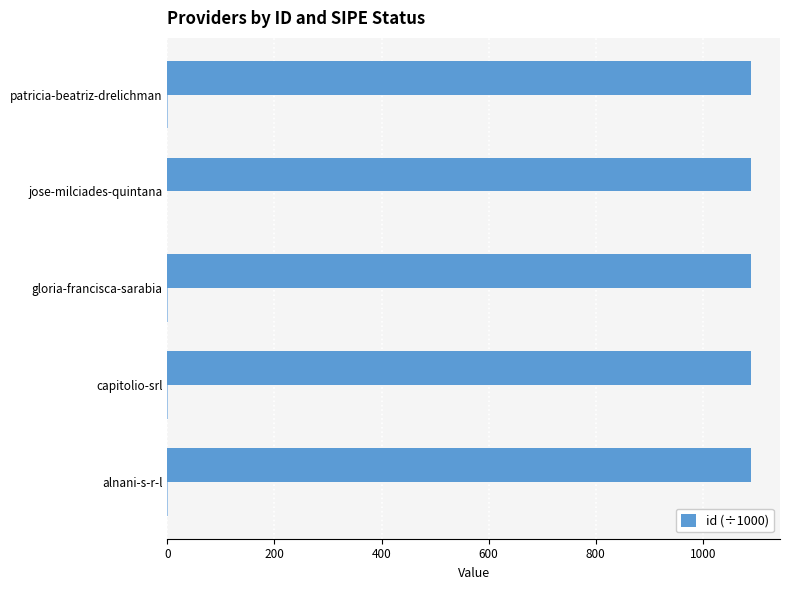

Reading left to right, transcribe all the data shown in this chart.

1089.9	1089.9	1089.9	1089.9	1089.9